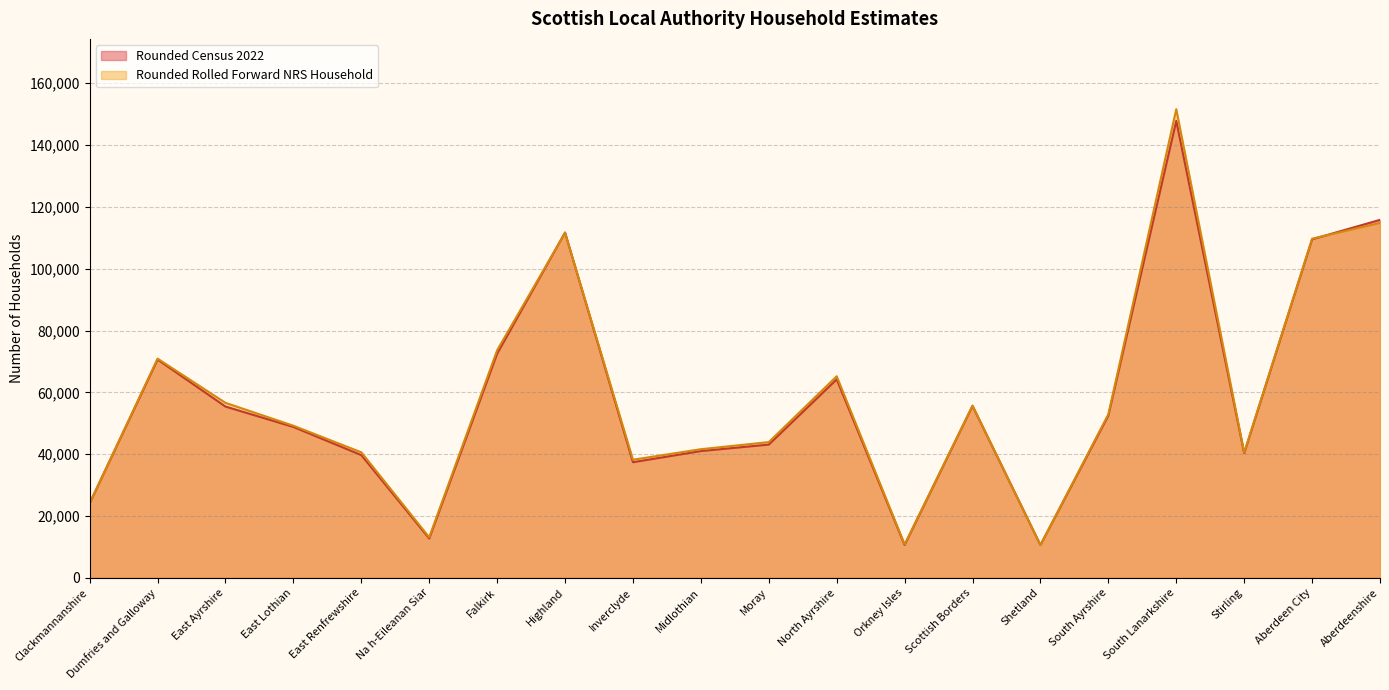

Is it true that Rounded Rolled Forward NRS Household equals 16853 at East Renfrewshire?

False